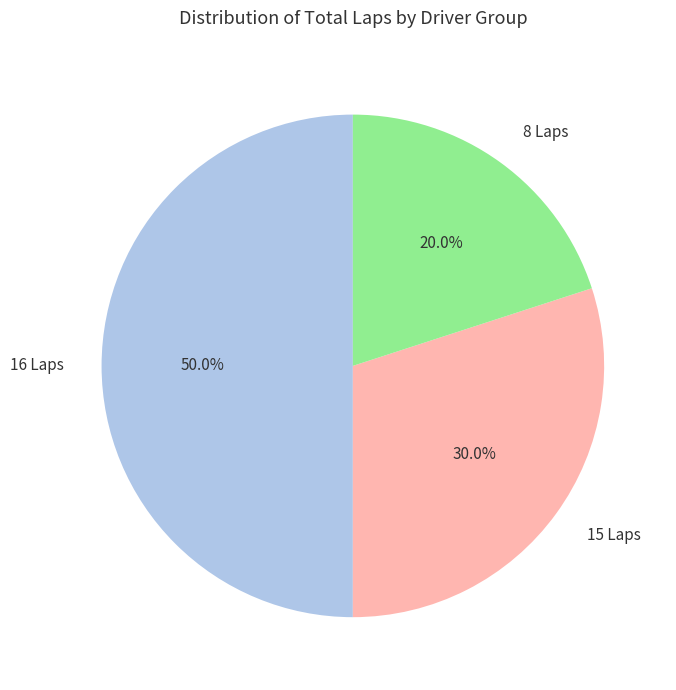

What percentage is NOT represented by 16 Laps?

50.0%